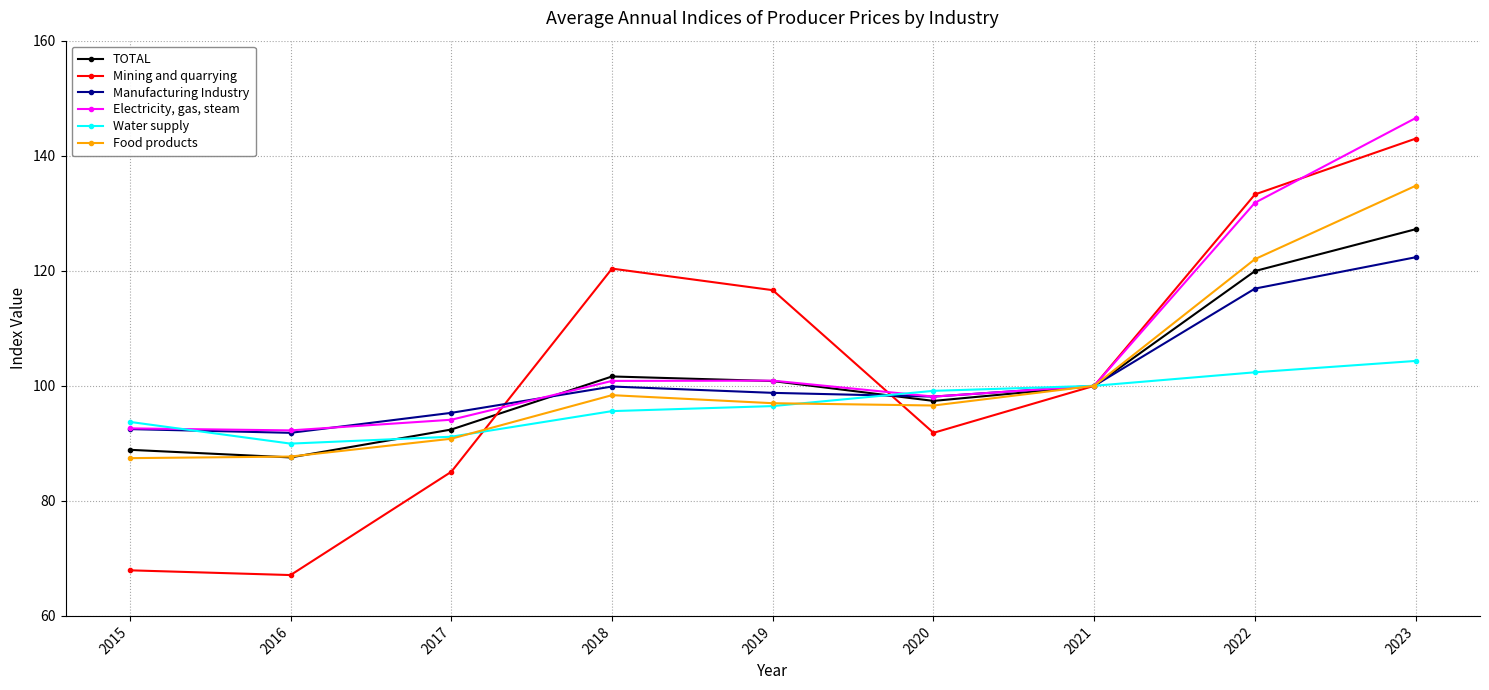

Is it true that Manufacturing Industry equals 67.3 at 2022?

False